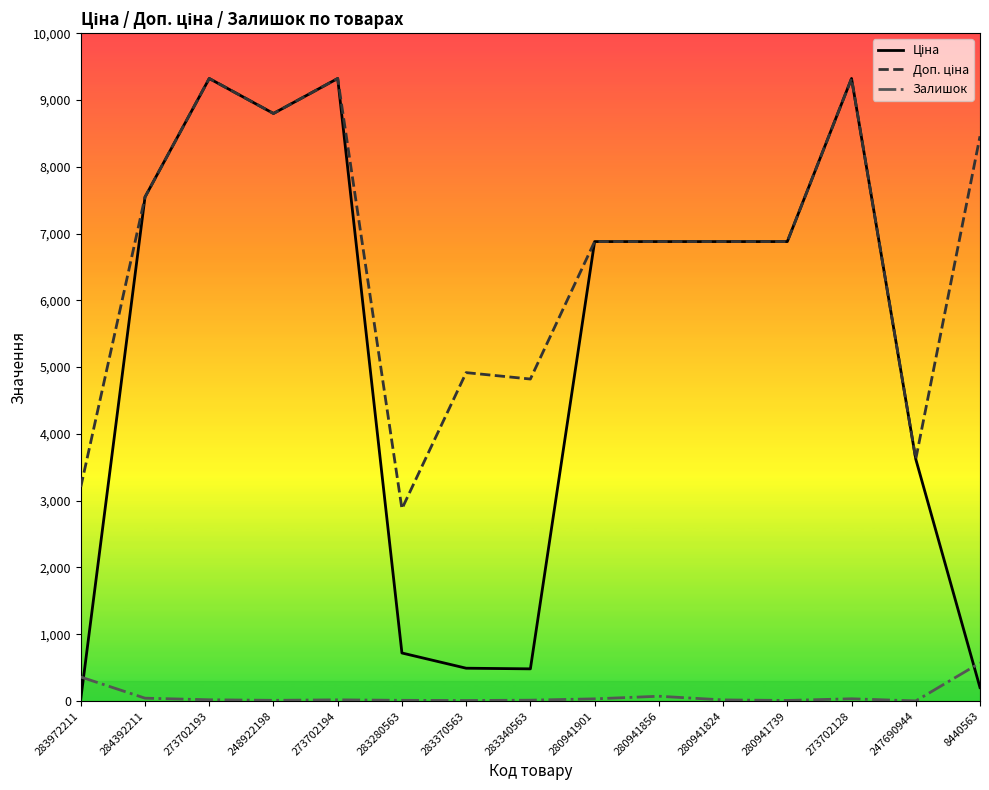

Which category has the highest value in the Залишок series?

8440563